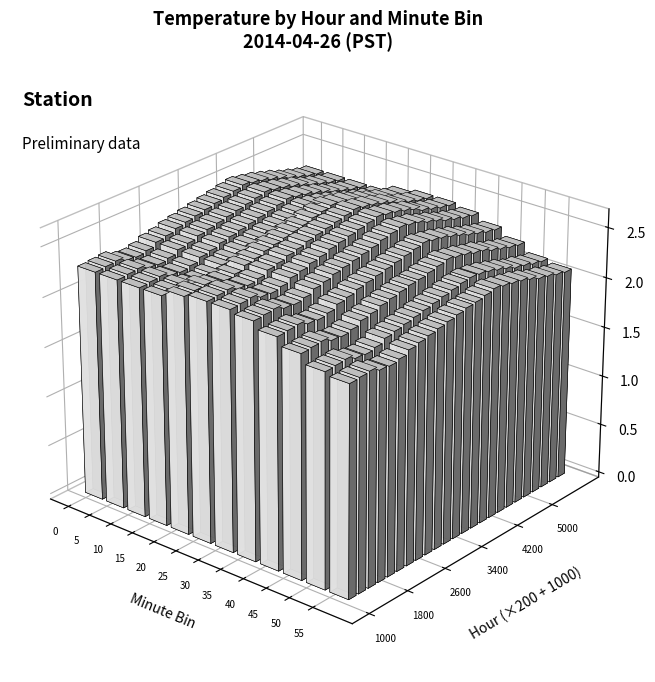

Which category has the lowest value across all series?

35